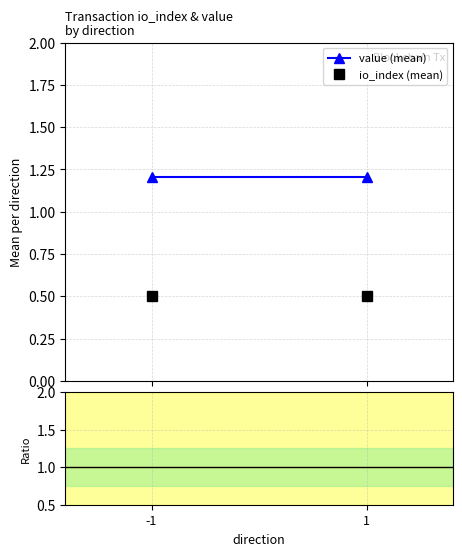

What is the value of the value (mean) point at the 1st from the left?

1.2